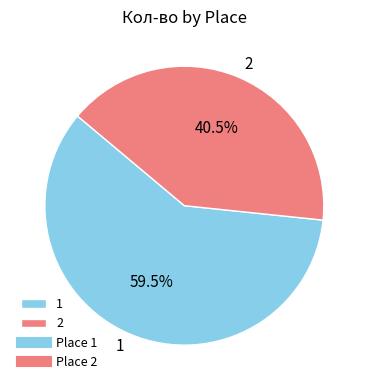

Which category has the biggest portion of the pie?

1